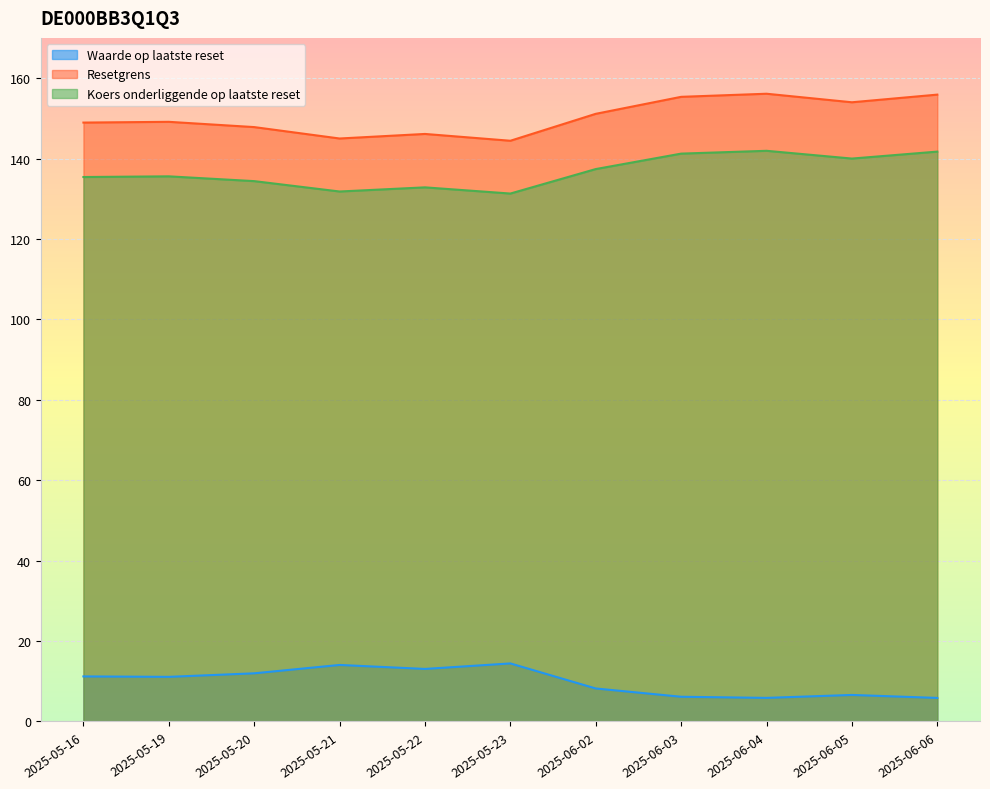

True or false: Waarde op laatste reset and Resetgrens cross at least once.

False